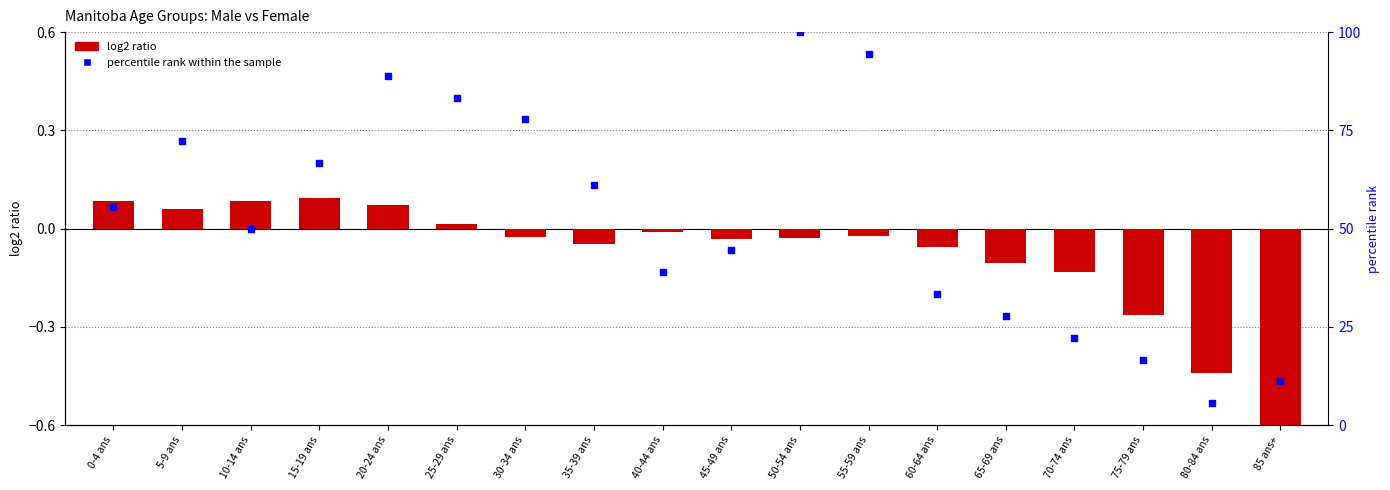

What are all the series names shown in the legend?

log2 ratio, percentile rank within the sample